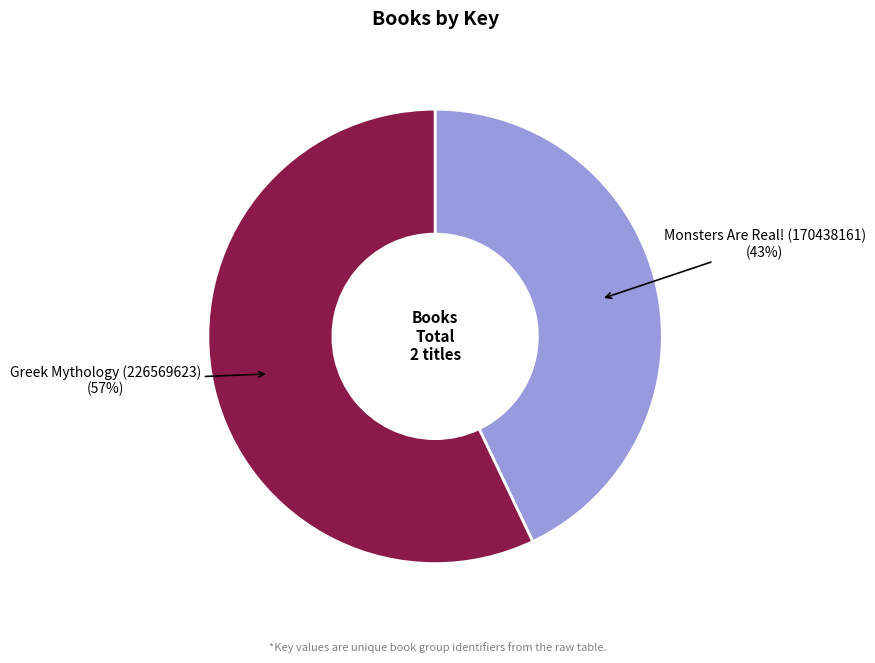

What is the smallest slice in the pie chart?

Monsters Are Real! (170438161)